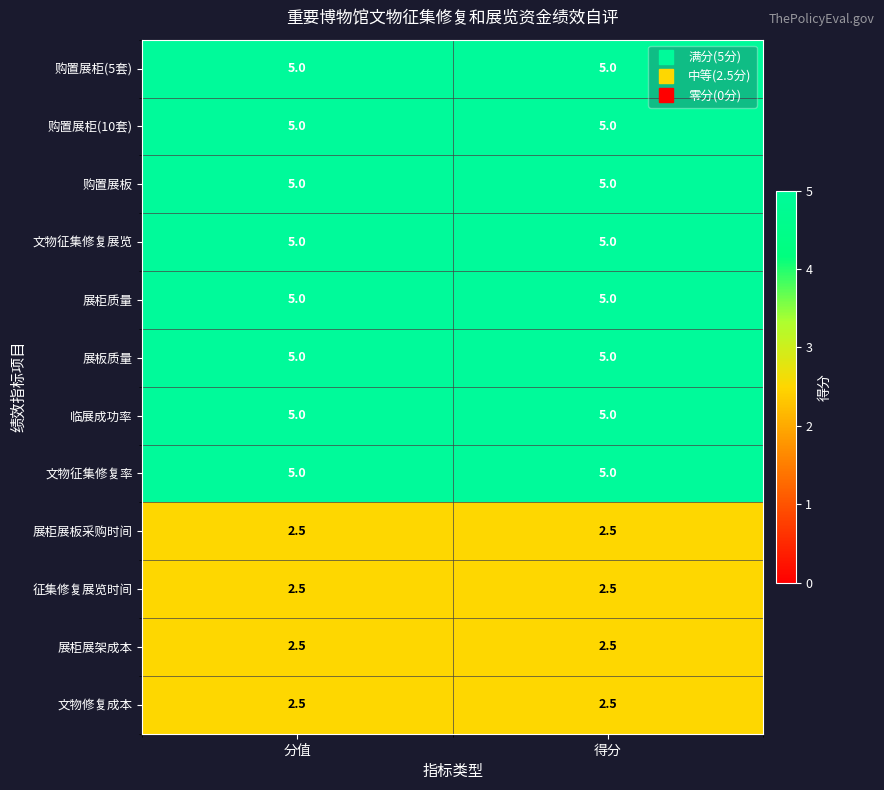

What is the total value across all series at 分值?

50.0